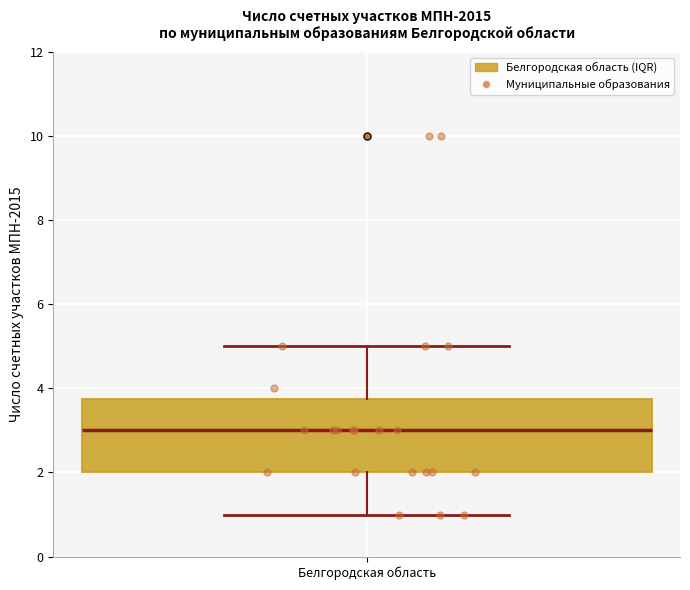

Where does the upper whisker of the box for Белгородская область end on the y-axis? The values are not printed on the chart, so give them approximately, as read against the axis.

5.0